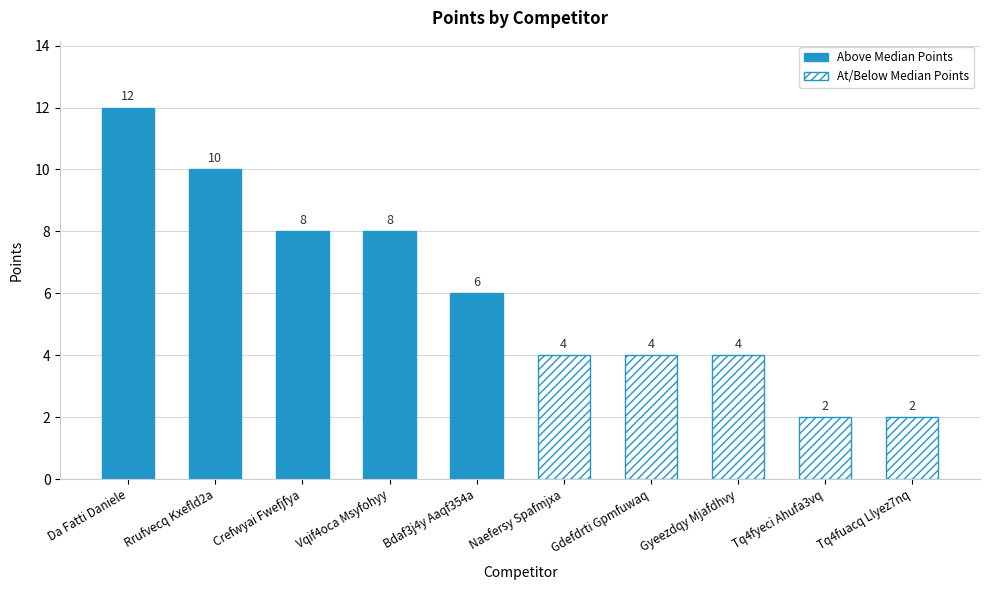

Where does the data first go above 6?

Da Fatti Daniele